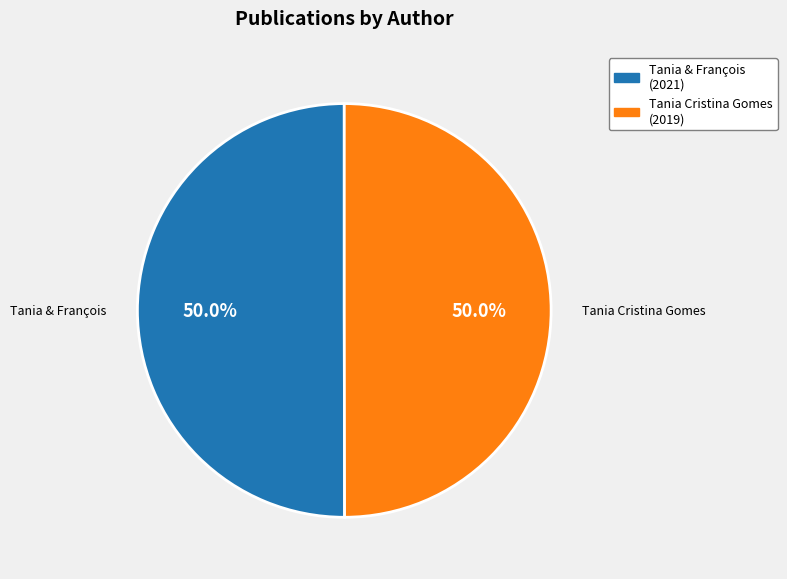

How much of the chart is everything except Tania Cristina Gomes (2019)?

50.0%